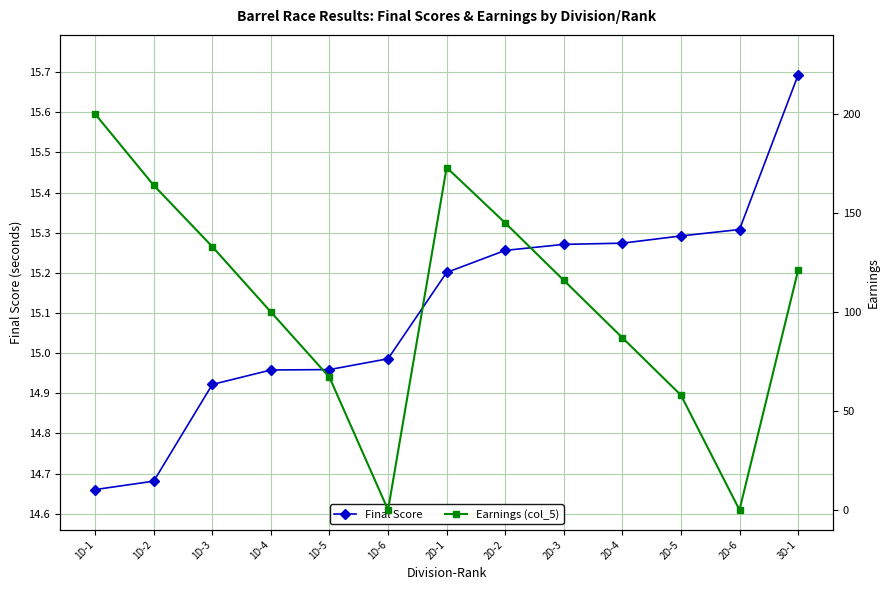

Reading right to left, extract all data points from this chart.

Final Score: 3D-1=15.7	2D-6=15.3	2D-5=15.3	2D-4=15.3	2D-3=15.3	2D-2=15.3	2D-1=15.2	1D-6=15.0	1D-5=15.0	1D-4=15.0	1D-3=14.9	1D-2=14.7	1D-1=14.7
Earnings (col_5): 3D-1=121.0	2D-6=0.0	2D-5=58.0	2D-4=87.0	2D-3=116.0	2D-2=145.0	2D-1=173.0	1D-6=0.0	1D-5=67.0	1D-4=100.0	1D-3=133.0	1D-2=164.0	1D-1=200.0